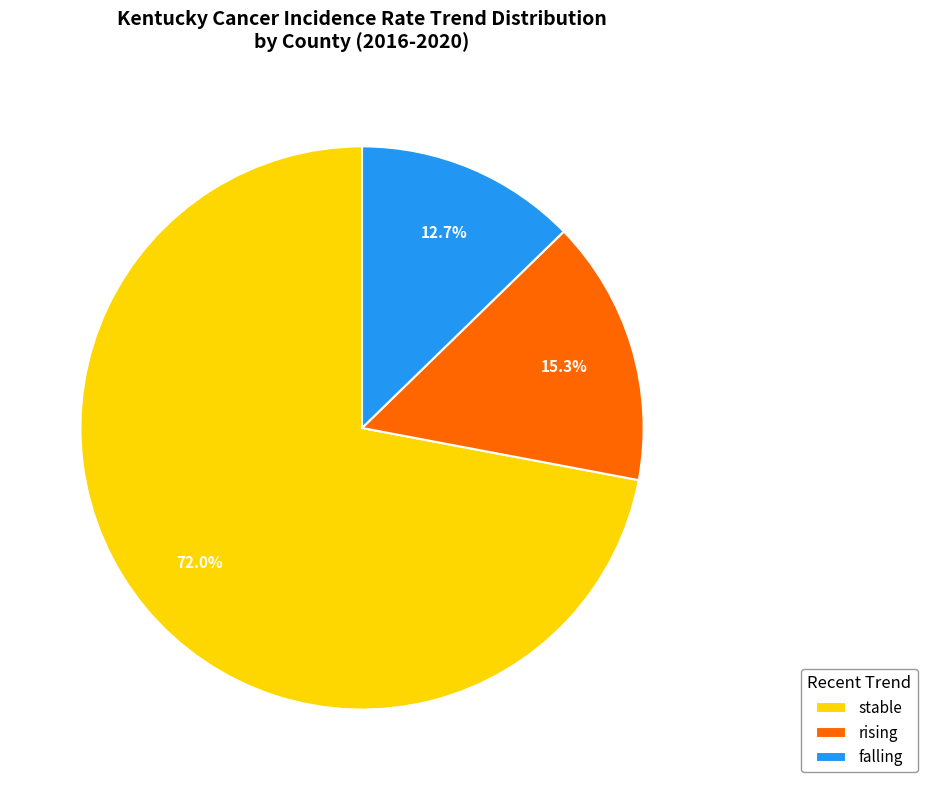

Between stable and falling, which is larger?

stable